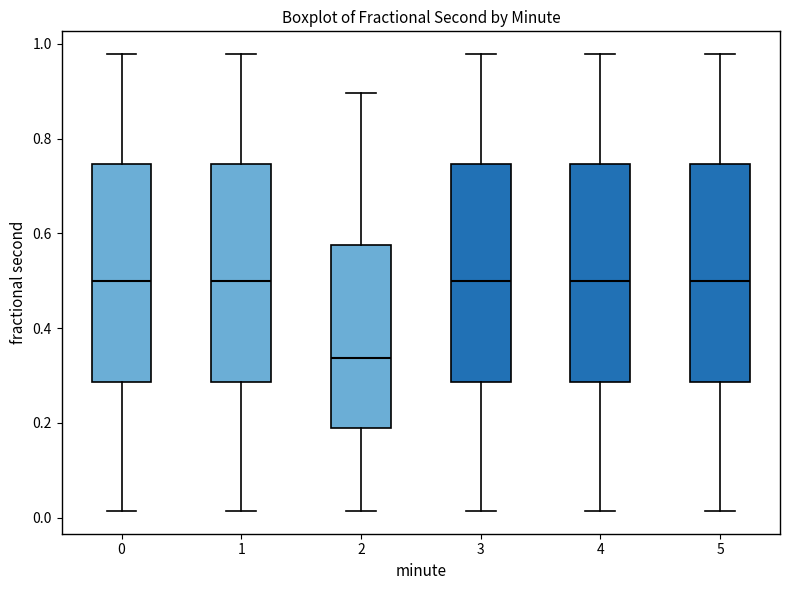

Where is the upper edge of the box at x = 5 on the y-axis? The values are not printed on the chart, so give them approximately, as read against the axis.

0.74